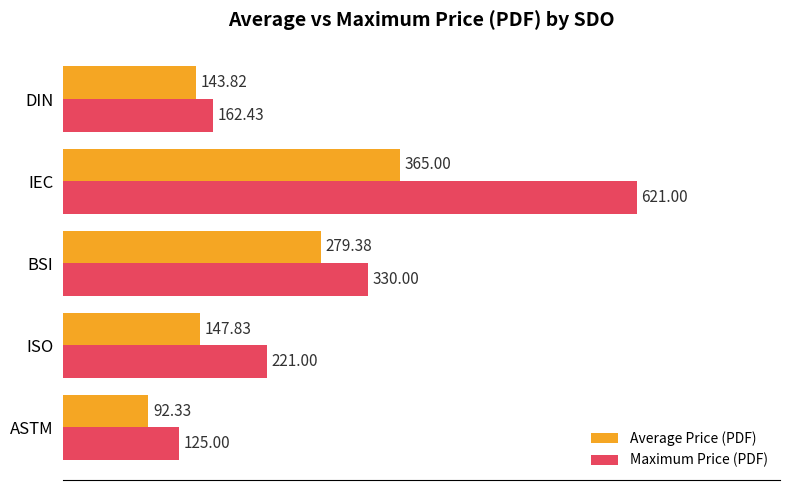

What is the minimum value for Maximum Price (PDF)?

125.0